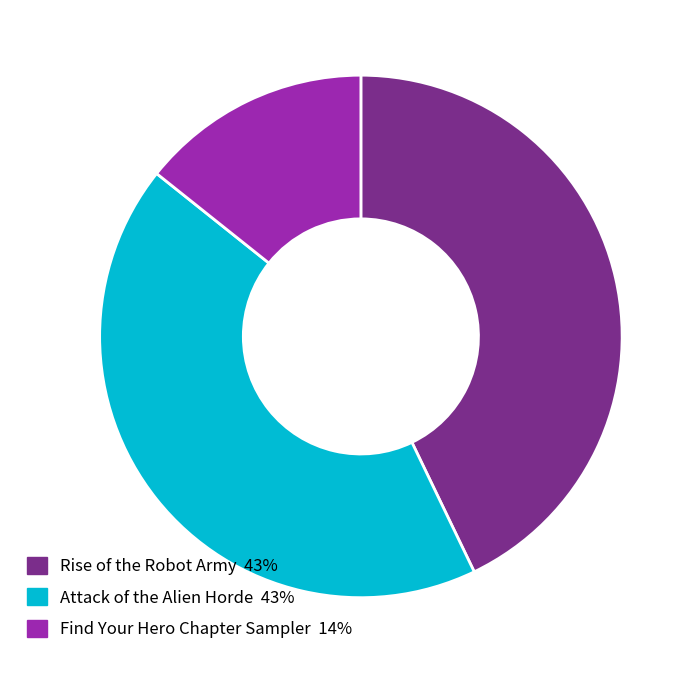

Is there a majority slice in this chart?

No